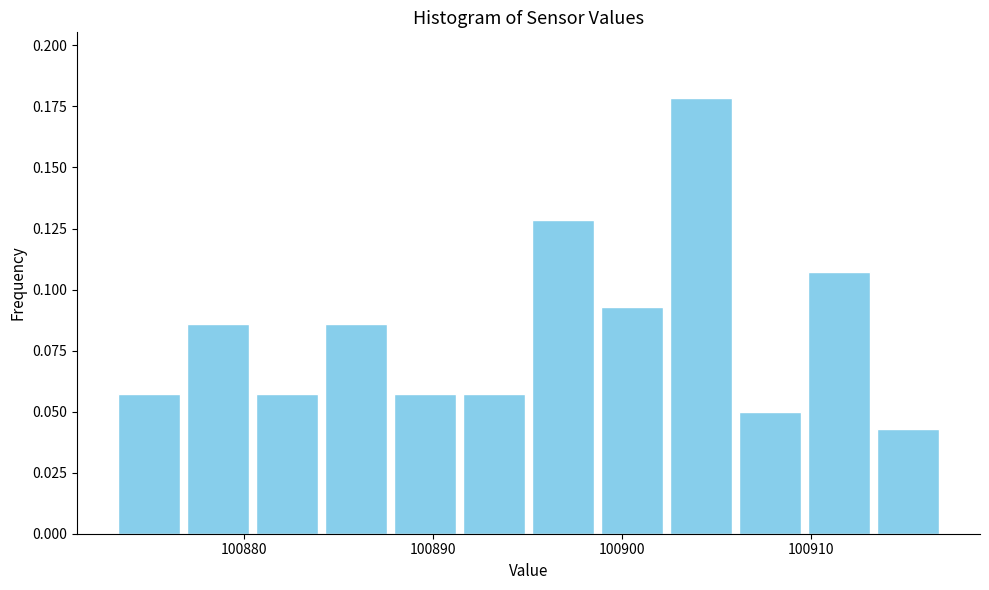

Read against the x-axis, roughly where is the centre of the tallest bar?

100904